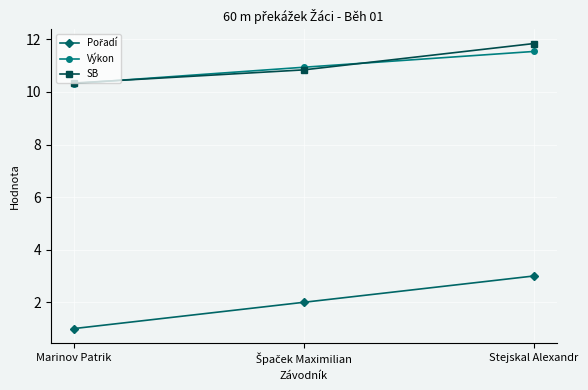

Does the chart have visible grid lines?

Yes